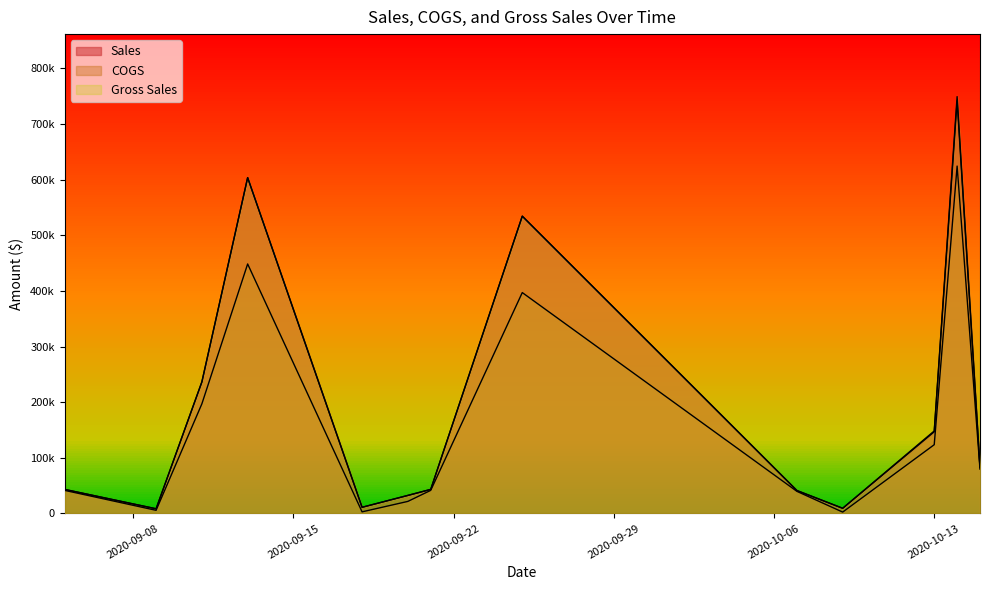

At which label does Sales reach its peak?

2020-10-14